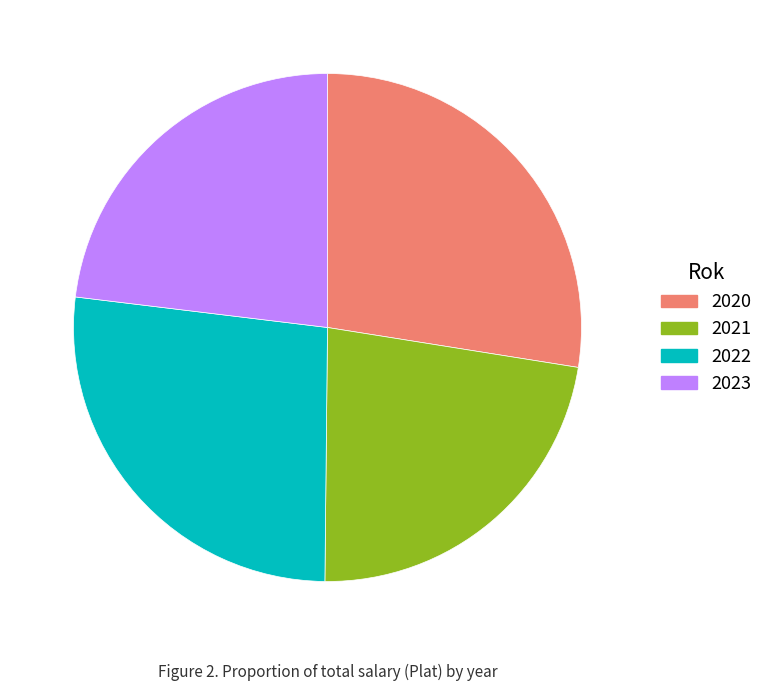

Approximately how many times larger is the value at 2021 compared to 2020?

0.8